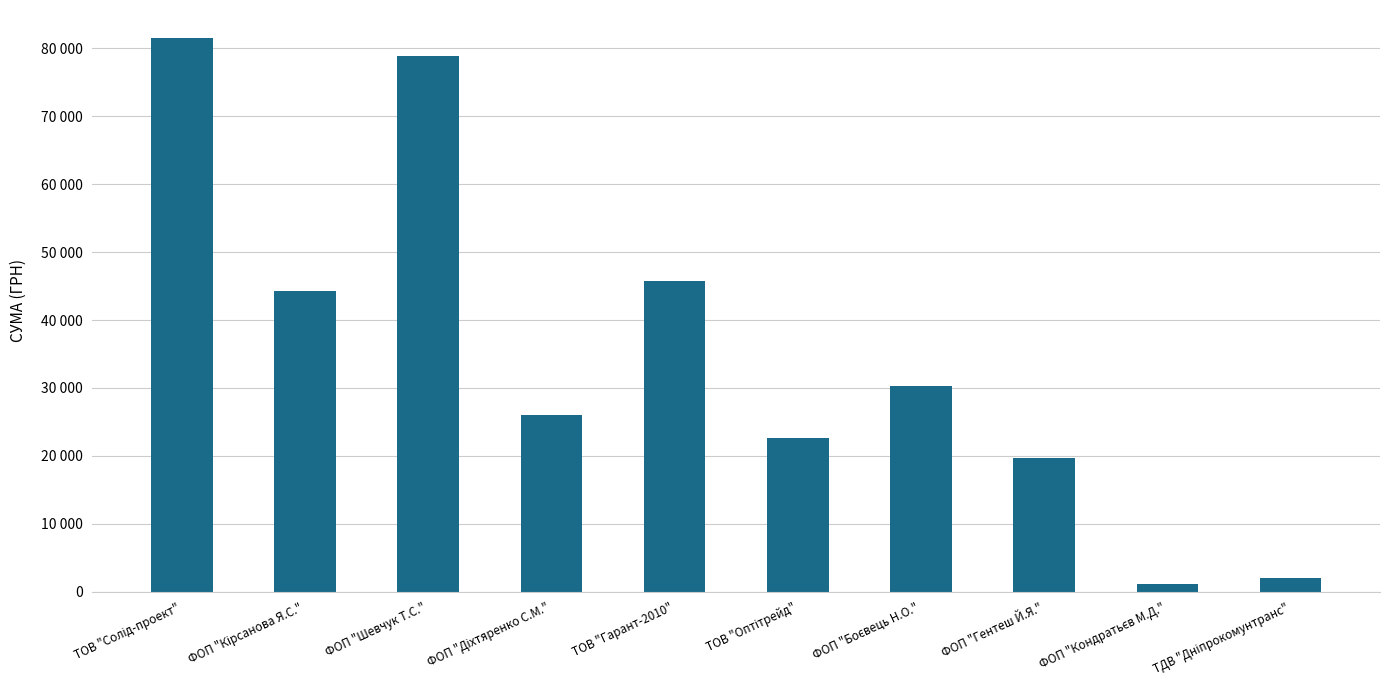

Where is the data nearest to the value 41393?

ФОП "Кірсанова Я.С."